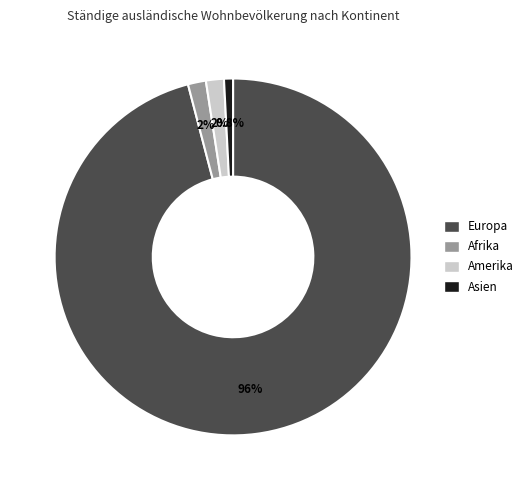

Is there any slice that represents more than half of the pie?

Yes